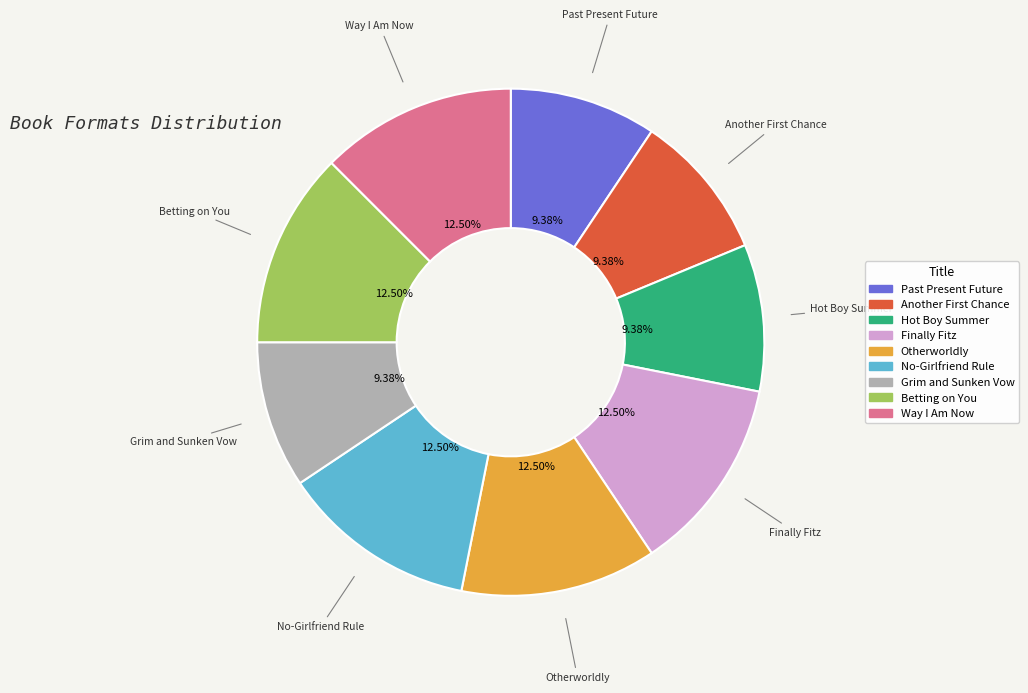

What percentage is the Past Present Future slice, to the nearest percent?

9%